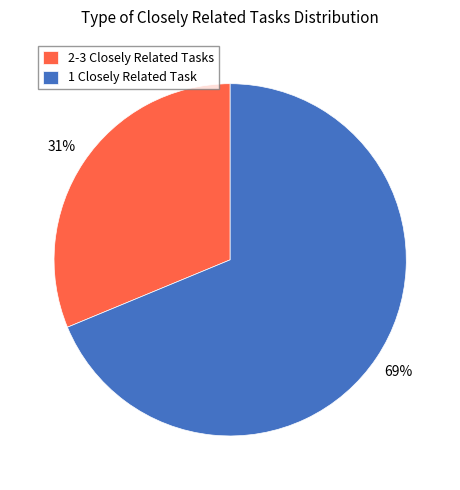

What percentage is the 2-3 Closely Related Tasks slice, to the nearest percent?

31%